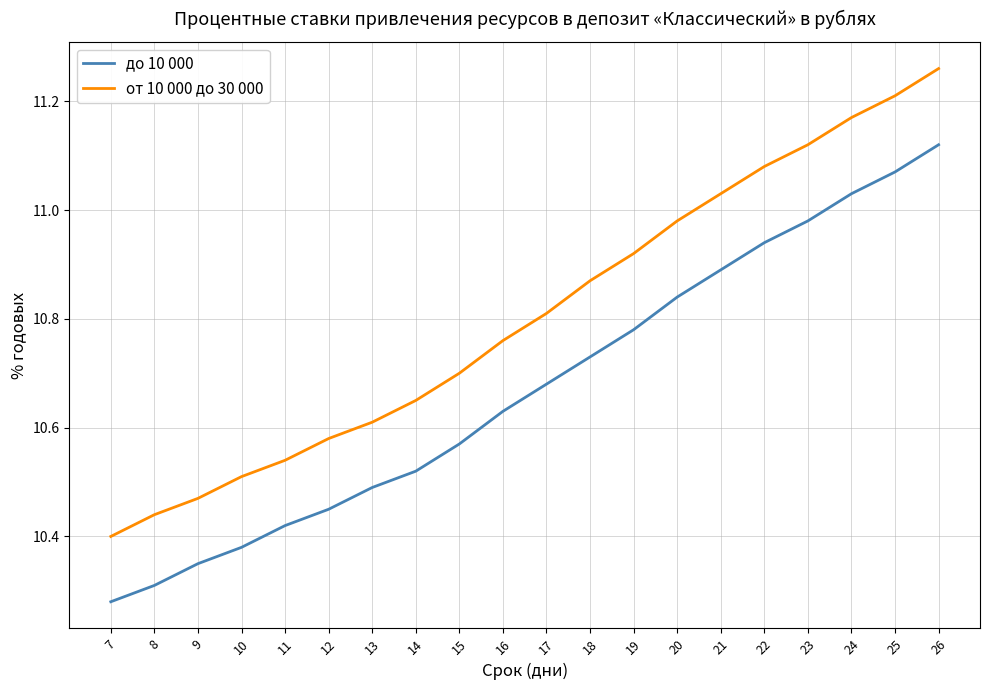

Rank the series by their average value, from lowest to highest.

до 10 000, от 10 000 до 30 000